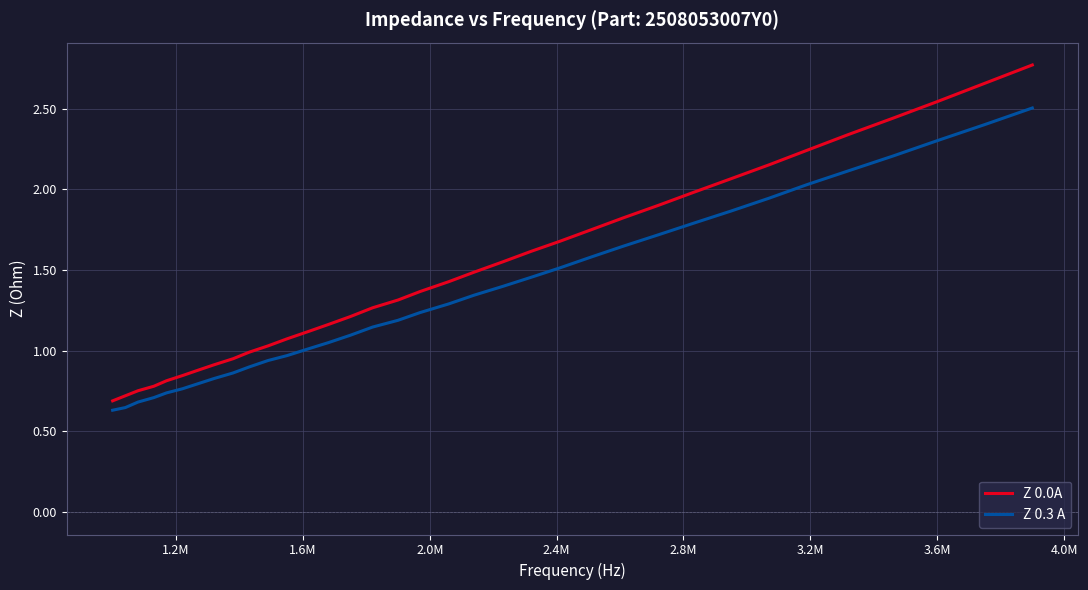

Which series has the largest total across all categories?

Z 0.0A